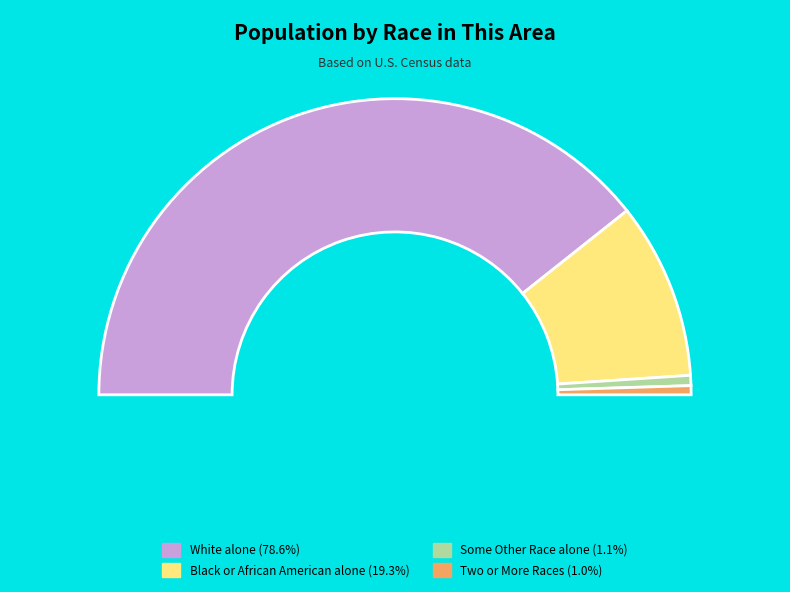

Rank the categories by value from highest to lowest.

White alone, Black or African American alone, Some Other Race alone, Two or More Races